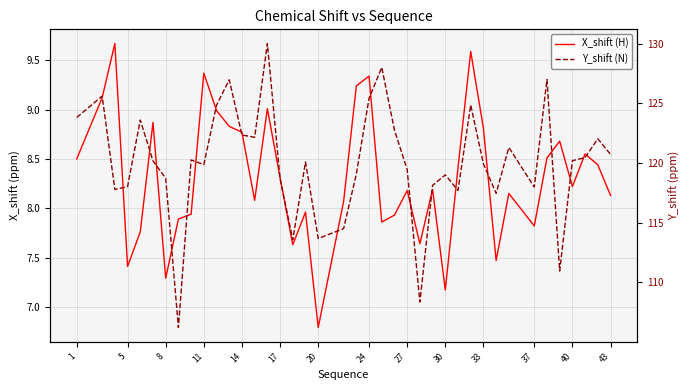

What is the difference between the second highest and minimum values in the X_shift (H) series?

2.8